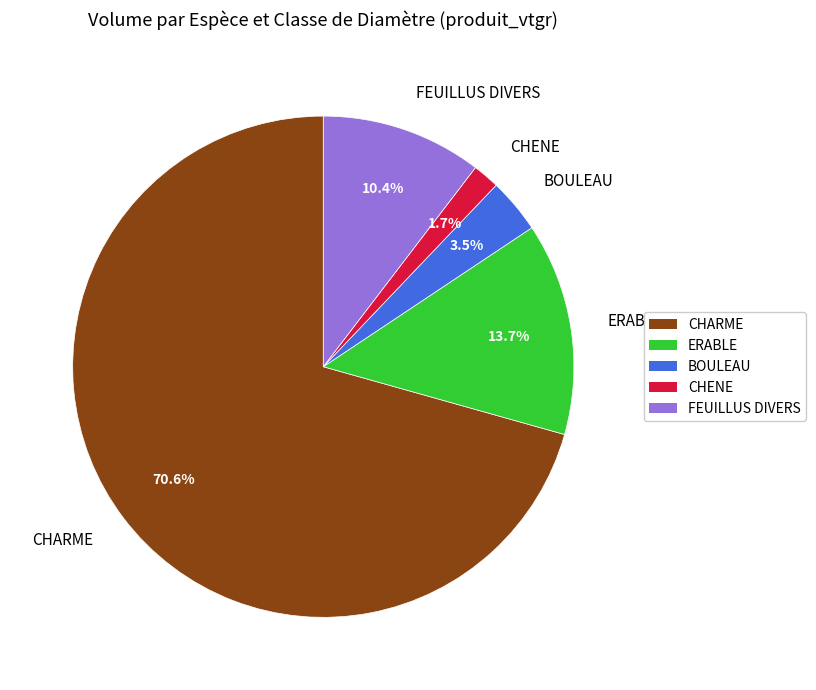

How many segments does this pie chart have?

5